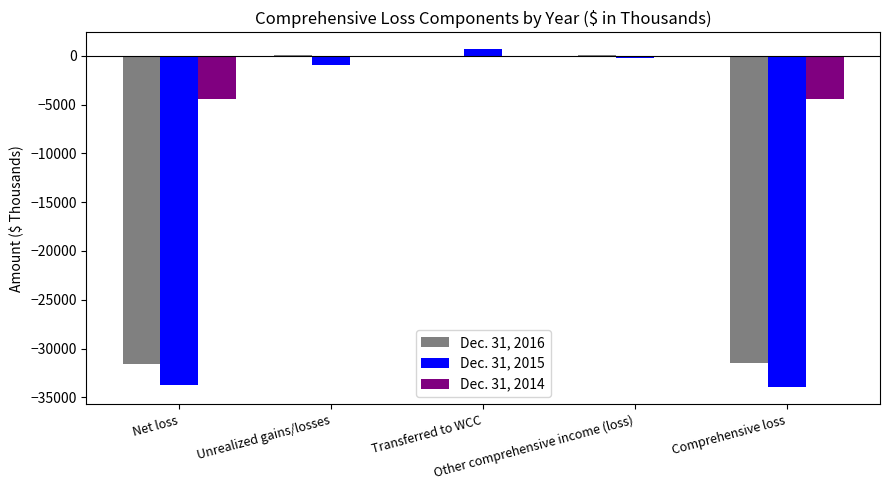

What is the sum of all Dec. 31, 2014 values?

-8812